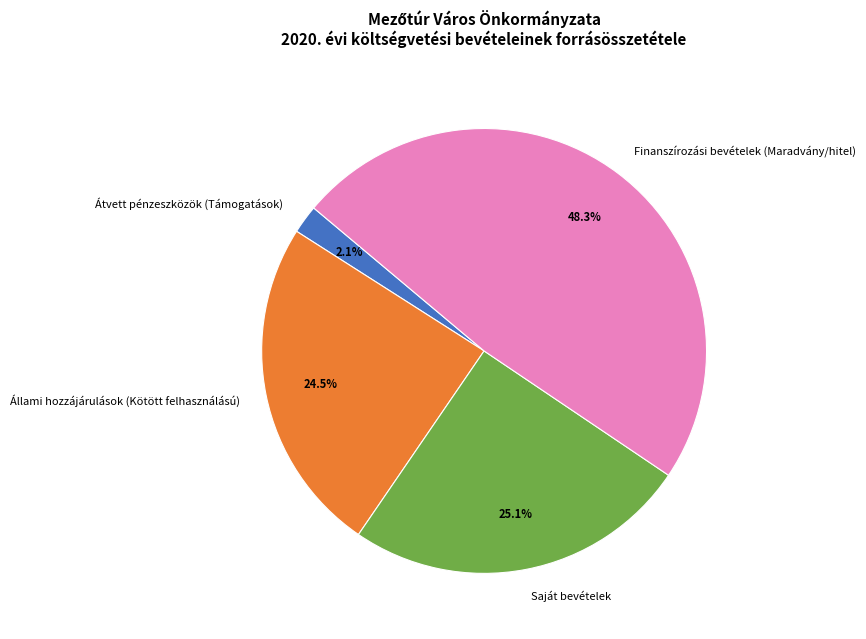

Is it true that Saját bevételek is 13% of the pie?

False